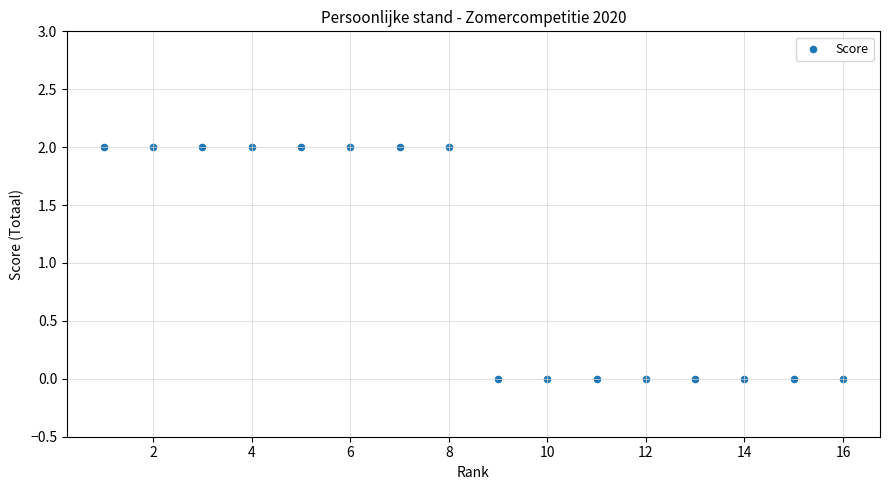

What is the range of X values (max minus min)?

15